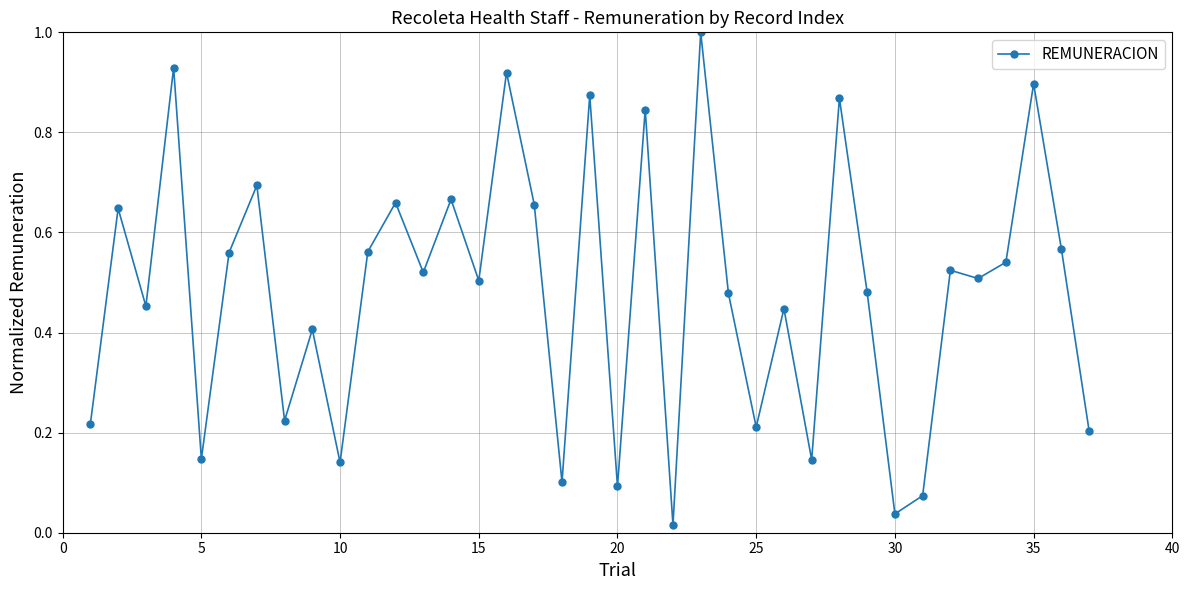

What is the difference between the maximum and second lowest values?

1.0